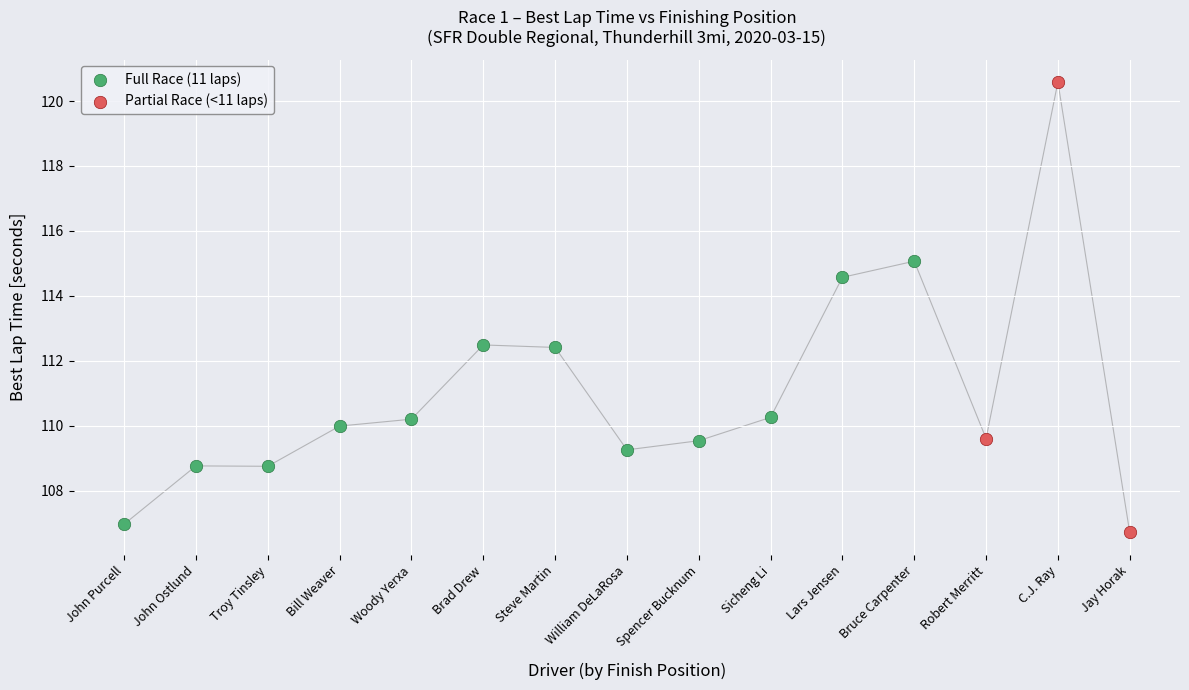

Which series has the largest Y range (max minus min)?

Partial Race (<11 laps)